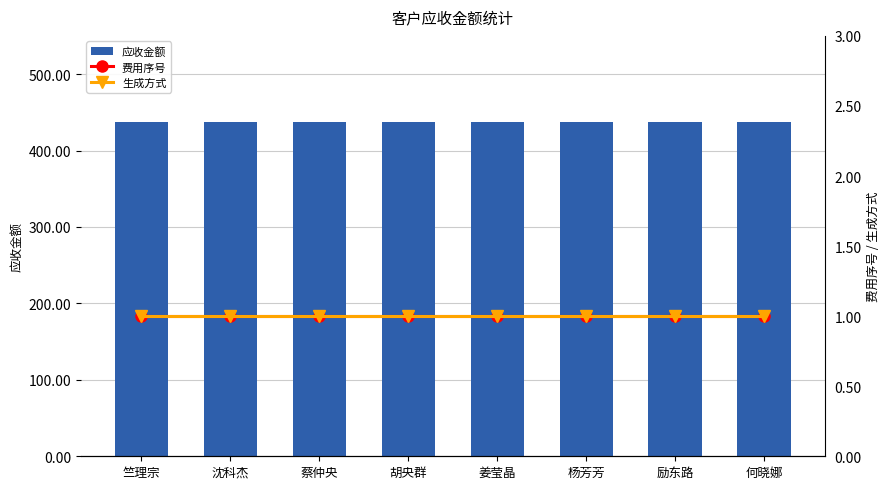

What is the value of the 生成方式 bar at the 3rd from the left?

1.0